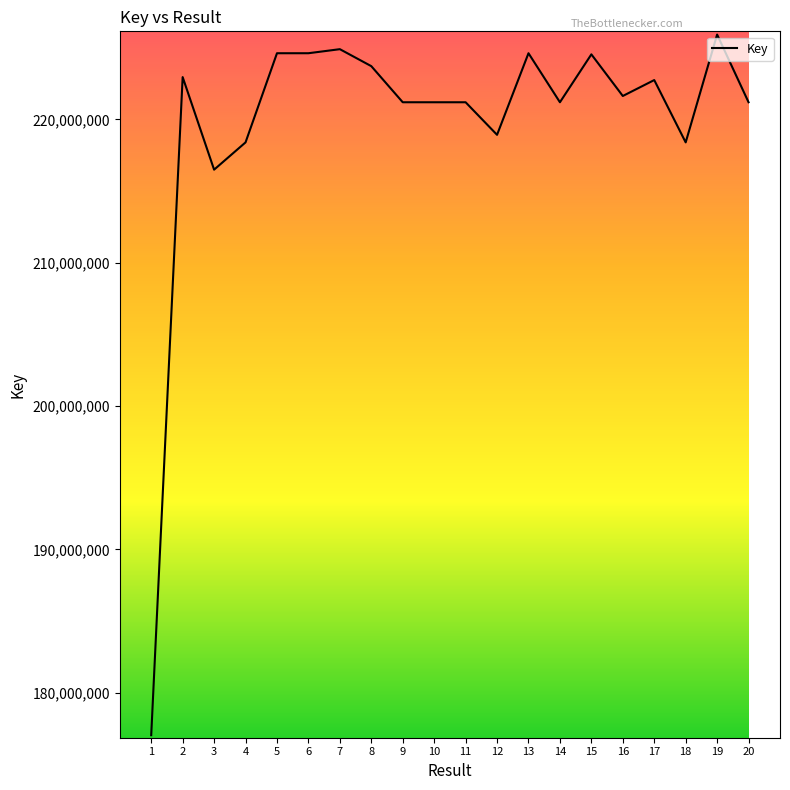

How many series are shown in this chart?

1